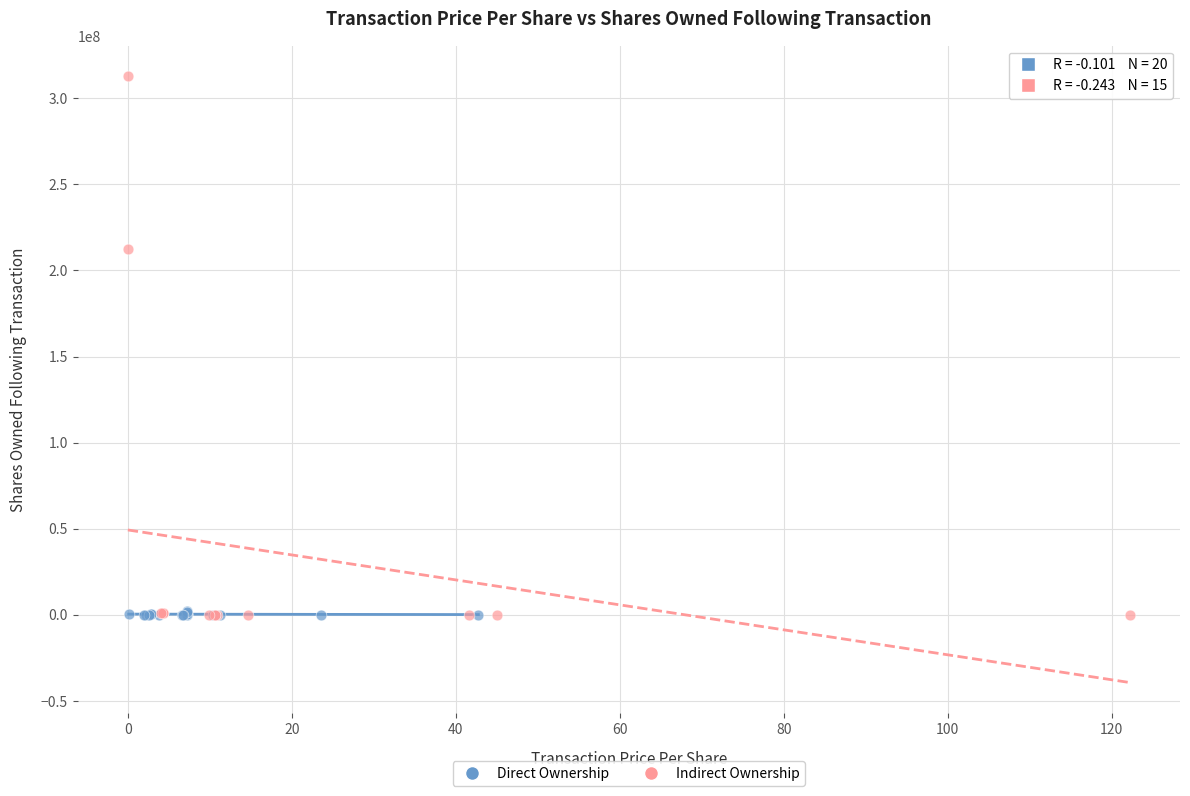

Which series reaches the maximum Y coordinate?

Indirect Ownership